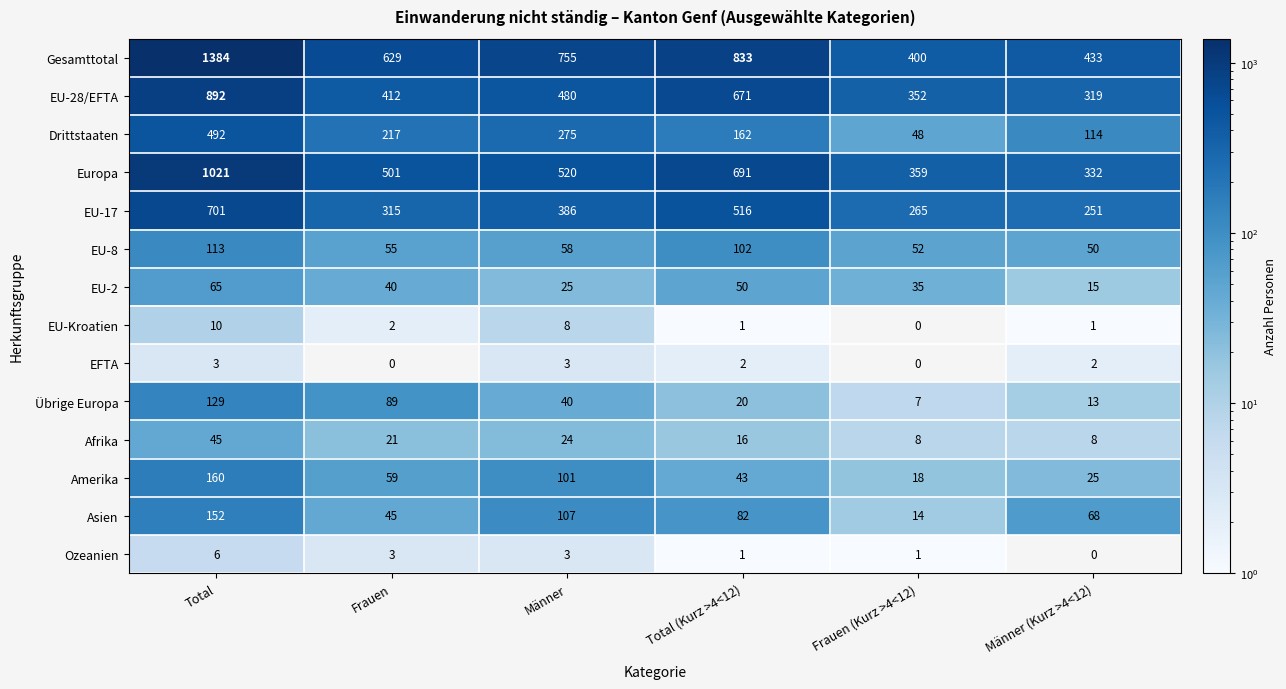

What is the difference between the highest and lowest values at Männer (Kurz >4<12)?

433